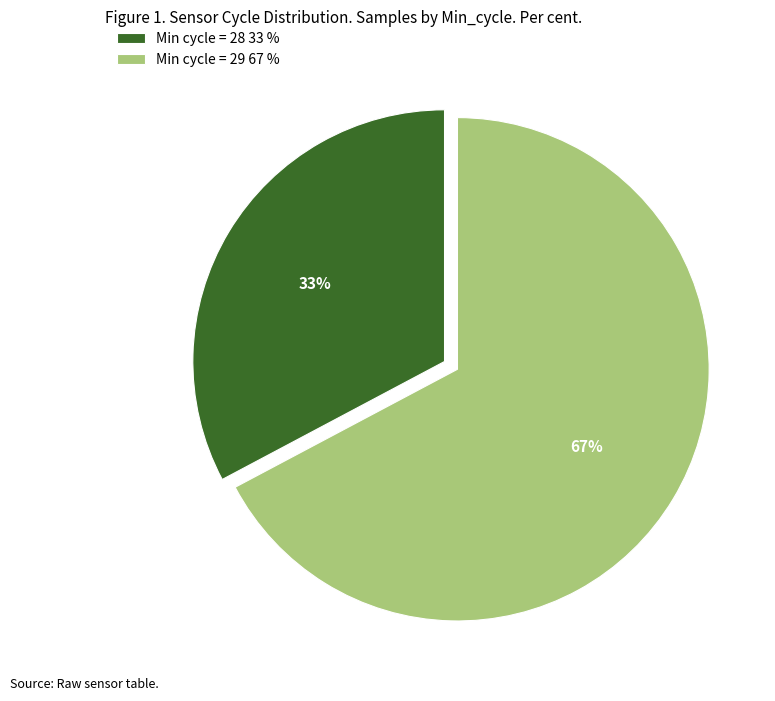

Count the number of slices in the pie.

2